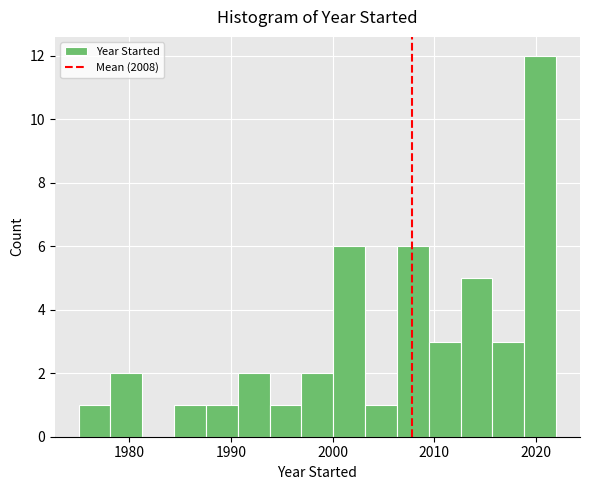

Read against the x-axis, roughly where is the centre of the tallest bar?

2020